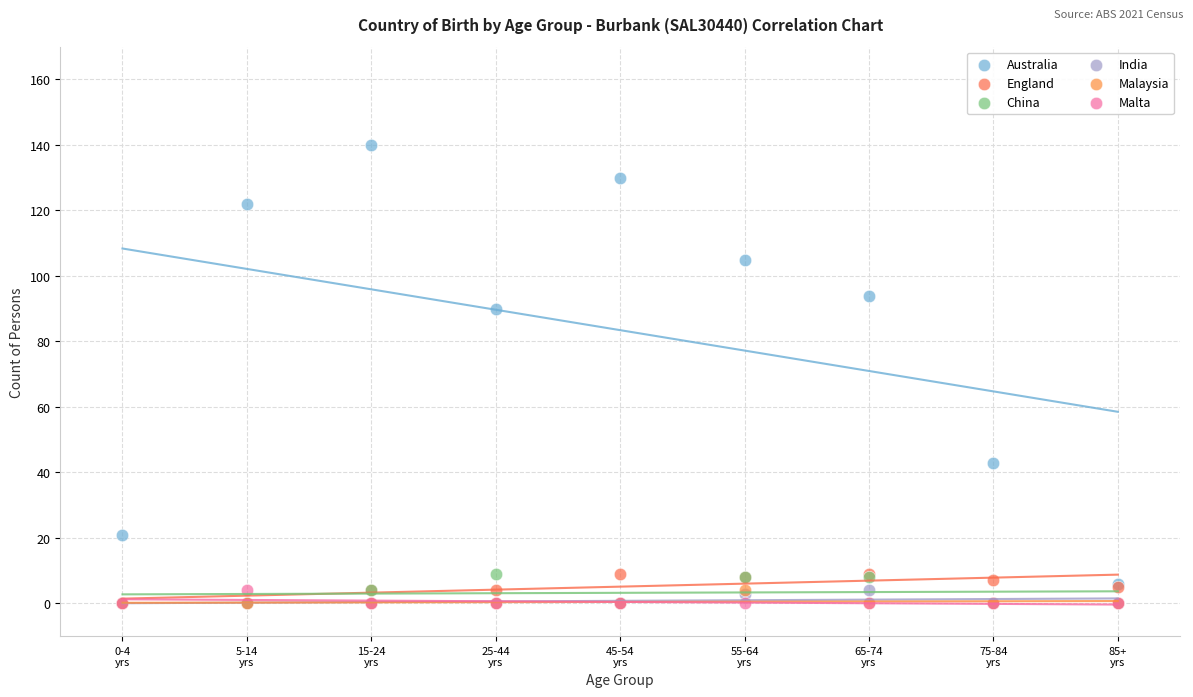

Across all series, what Y value is closest to 70?

90